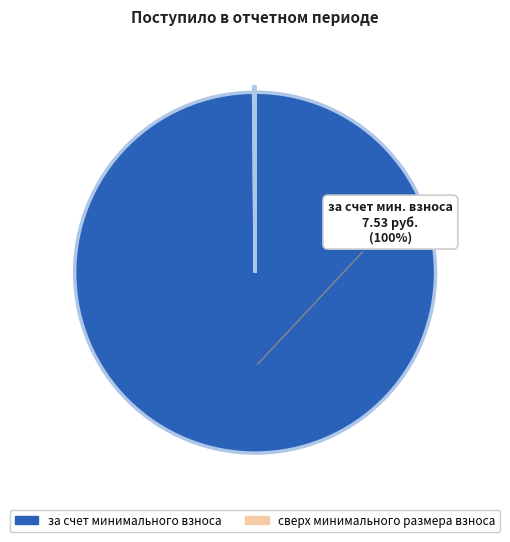

What is the largest slice in the pie chart?

за счет минимального взноса